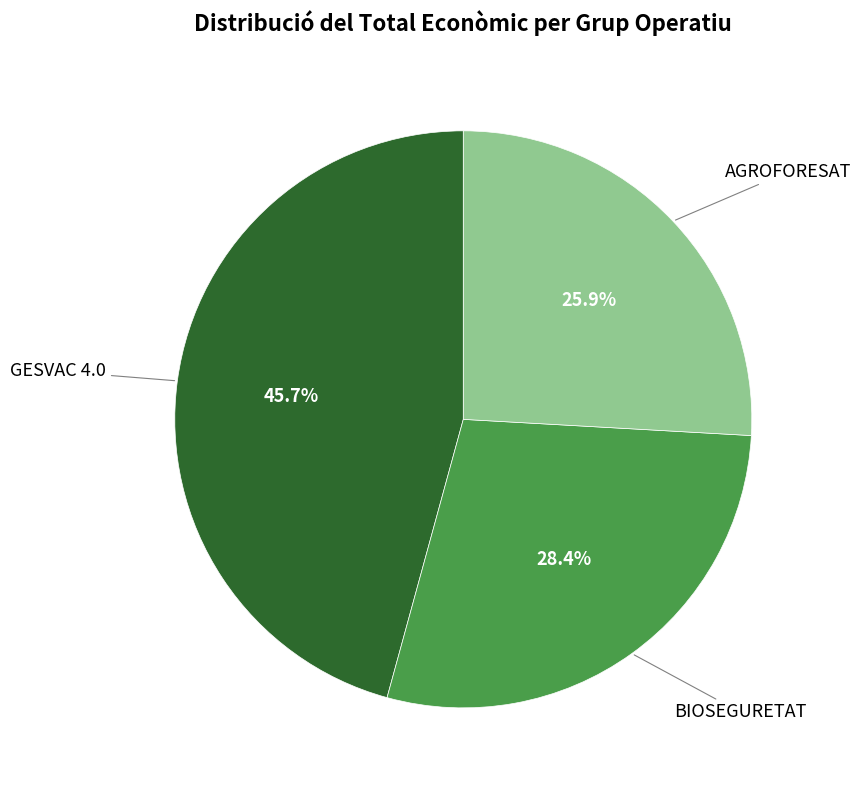

To the nearest percent, what is the average slice percentage?

33%